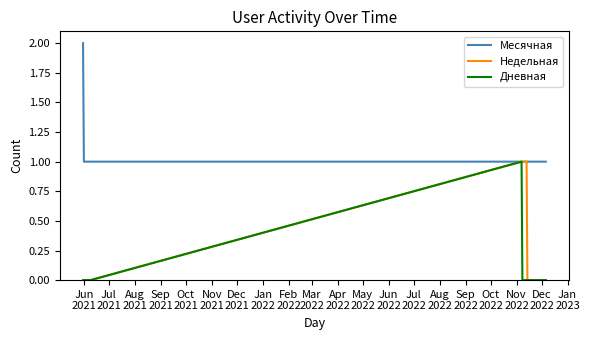

List the series in order of their overall mean, lowest first.

Дневная, Недельная, Месячная